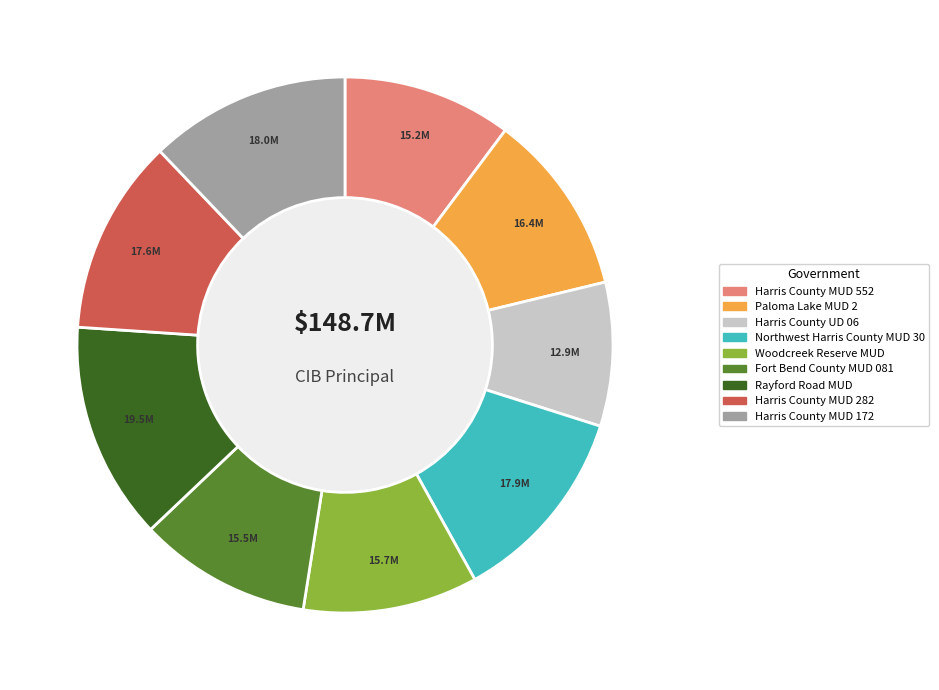

Which slice is the smallest?

Harris County UD 06